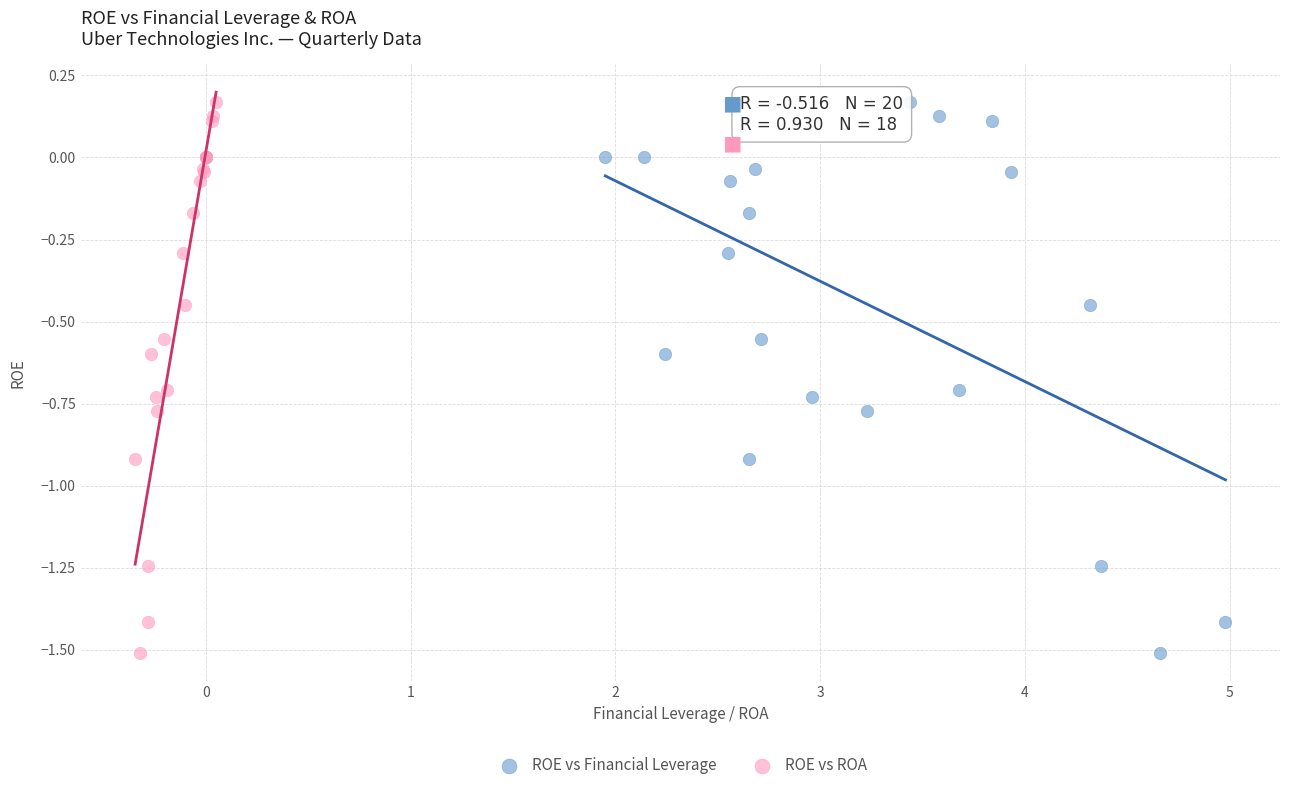

What are all the series names shown in the legend?

ROE vs Financial Leverage, ROE vs ROA